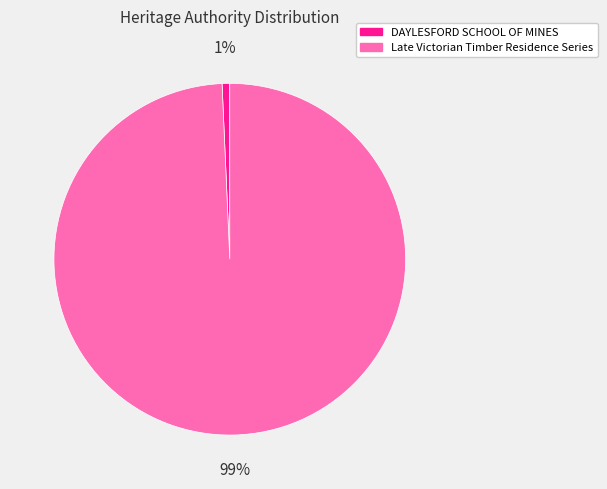

Which has a higher value, DAYLESFORD SCHOOL OF MINES or Late Victorian Timber Residence Series?

Late Victorian Timber Residence Series